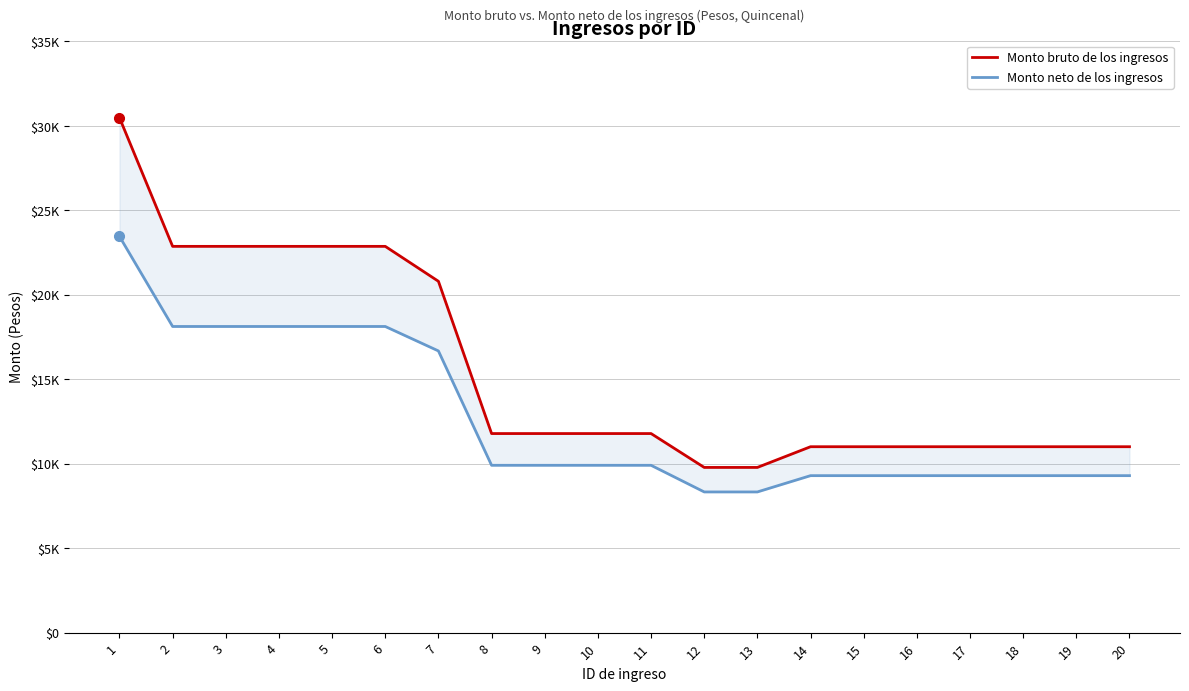

Reading right to left, list all the values displayed in this chart.

Monto bruto de los ingresos: 20=11006.5	19=11006.5	18=11006.5	17=11006.5	16=11006.5	15=11006.5	14=11006.5	13=9780.6	12=9780.6	11=11785.8	10=11785.8	9=11785.8	8=11785.8	7=20800.5	6=22868.5	5=22868.5	4=22868.5	3=22868.5	2=22868.5	1=30487.0
Monto neto de los ingresos: 20=9293.6	19=9293.6	18=9293.6	17=9293.6	16=9293.6	15=9293.6	14=9293.6	13=8329.6	12=8329.6	11=9906.5	10=9906.5	9=9906.5	8=9906.5	7=16677.3	6=18124.9	5=18124.9	4=18124.9	3=18124.9	2=18124.9	1=23457.9